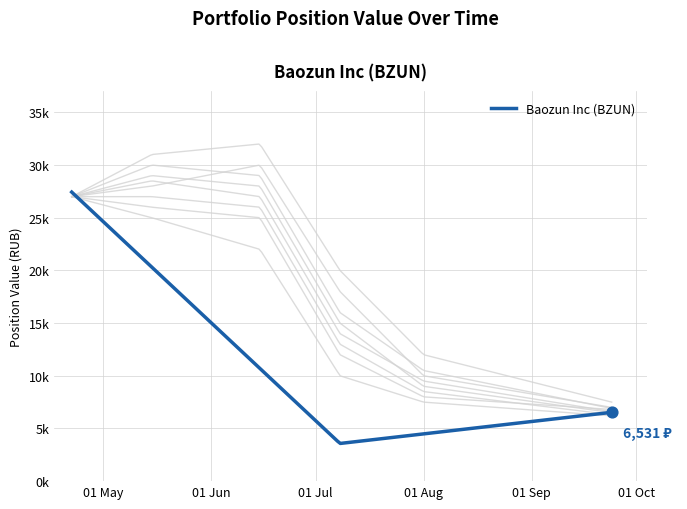

Between 3 and 1, which is larger?

3